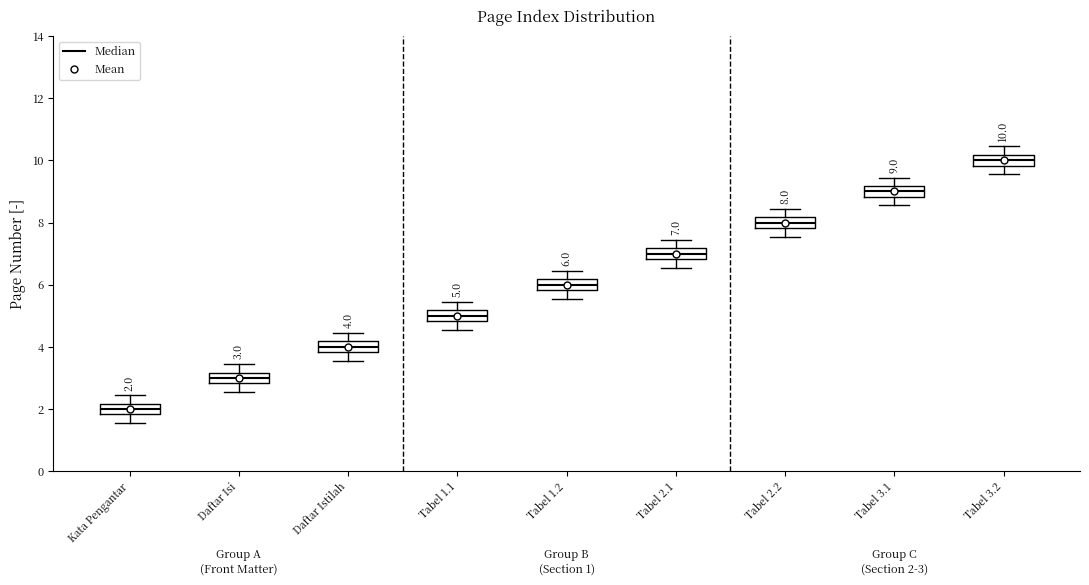

Which box has the lowest median line?

Kata Pengantar